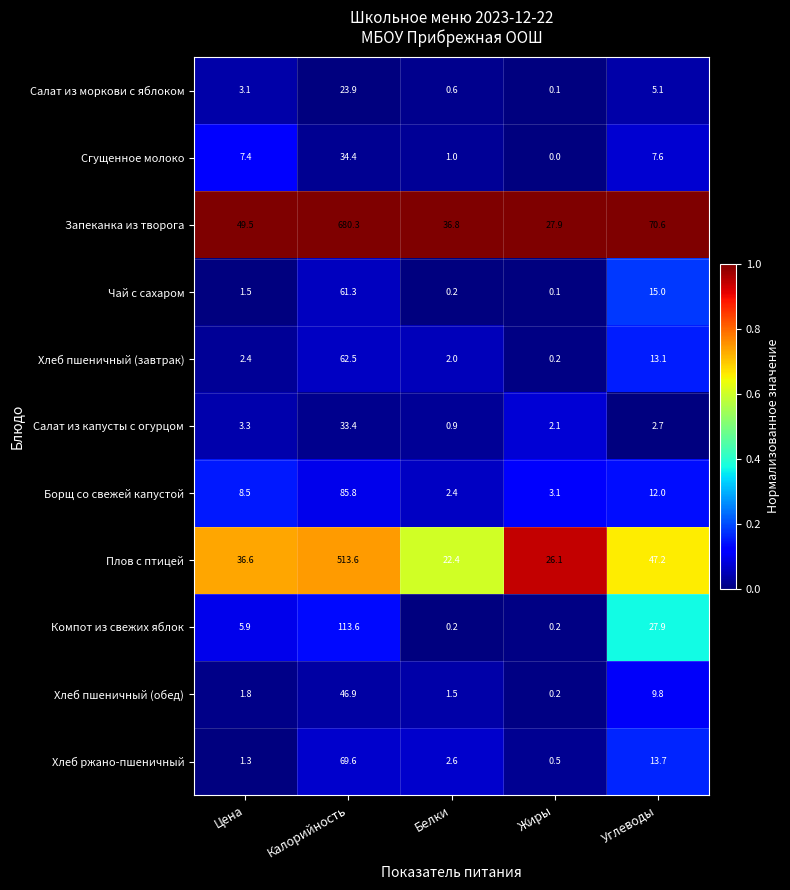

Where does the Салат из капусты с огурцом series first go above 2?

Цена